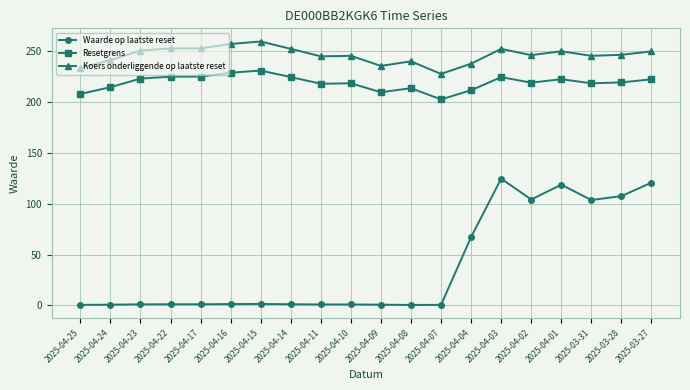

True or false: Waarde op laatste reset has more than 2 interior local peaks.

True